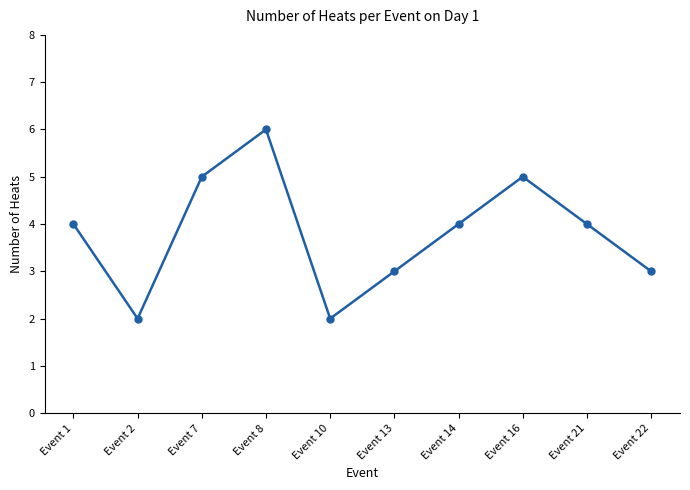

Where is the first local minimum?

Event 2